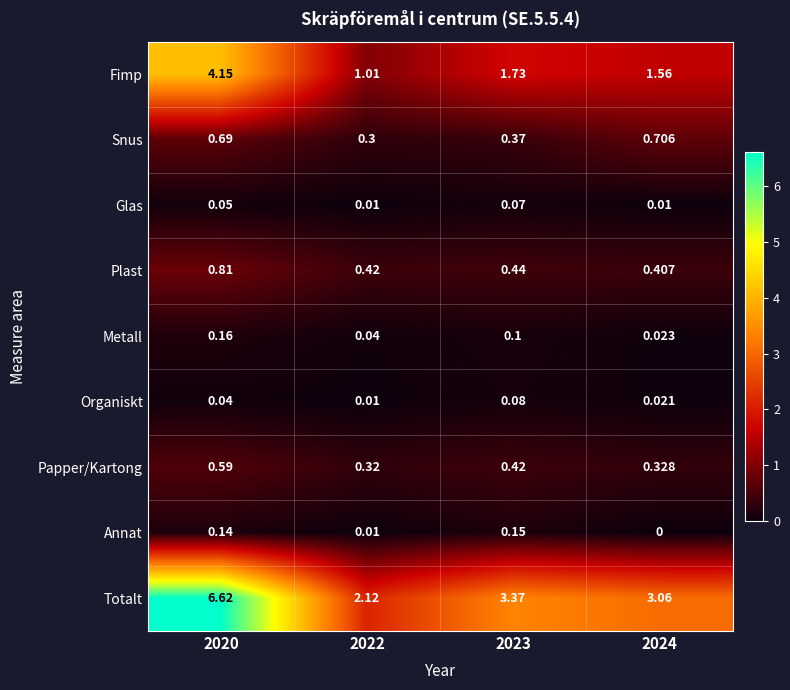

Rank the series at 2023 from highest to lowest value.

Totalt, Fimp, Plast, Papper/Kartong, Snus, Annat, Metall, Organiskt, Glas